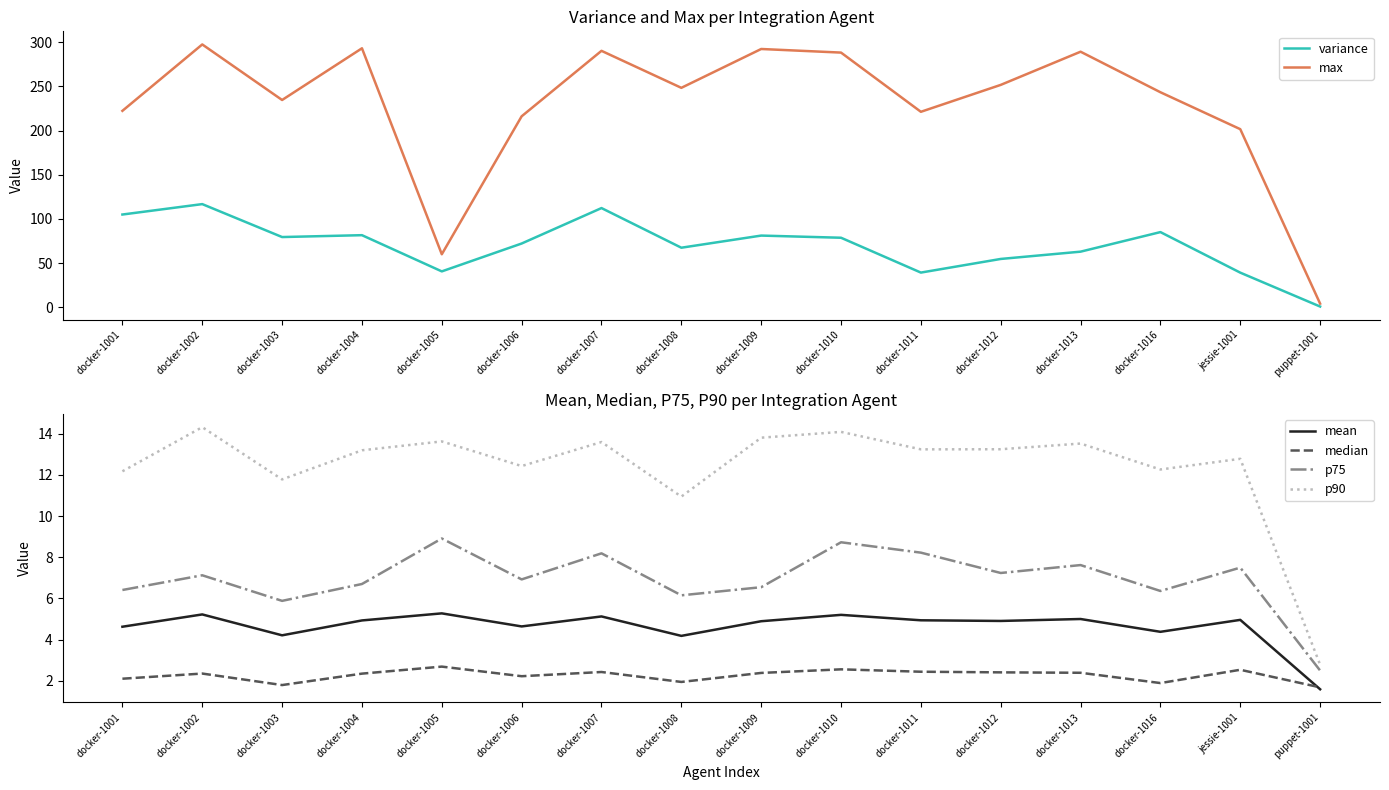

What is the difference between the highest and lowest values at docker-1004?

290.9